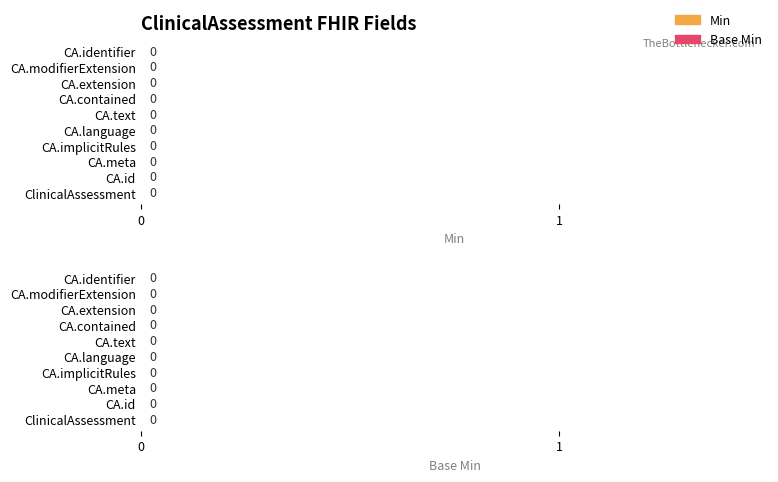

Count the number of categories in the chart.

20